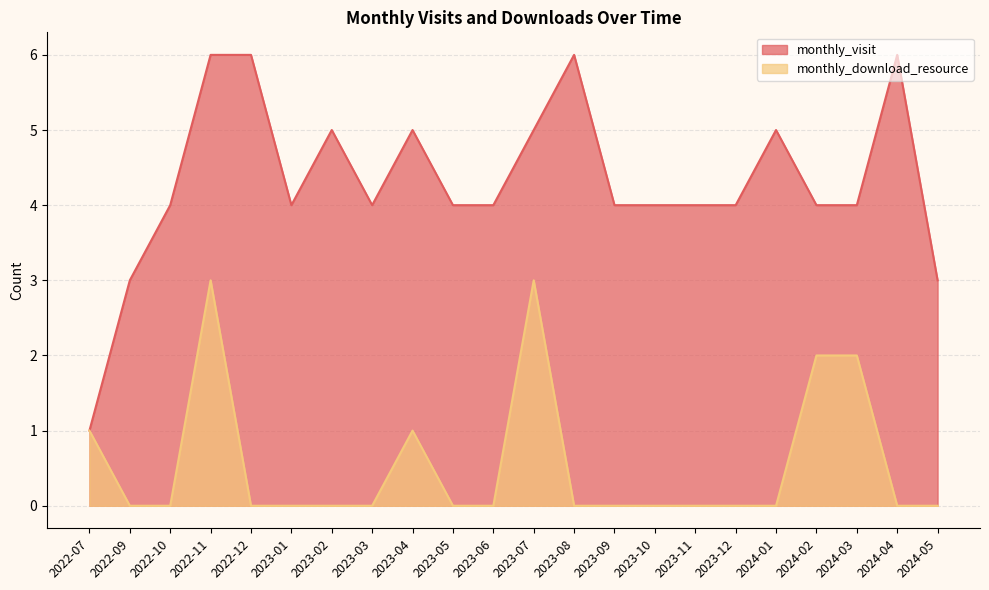

What position from the right is 2023-11?

7